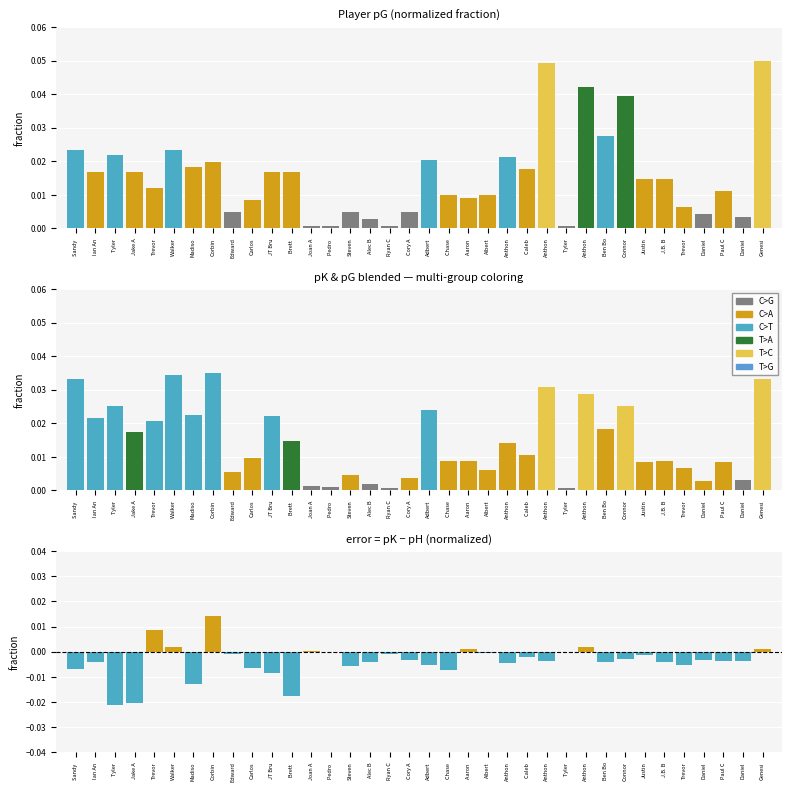

Are the bars grouped side by side (vs. stacked)?

Yes